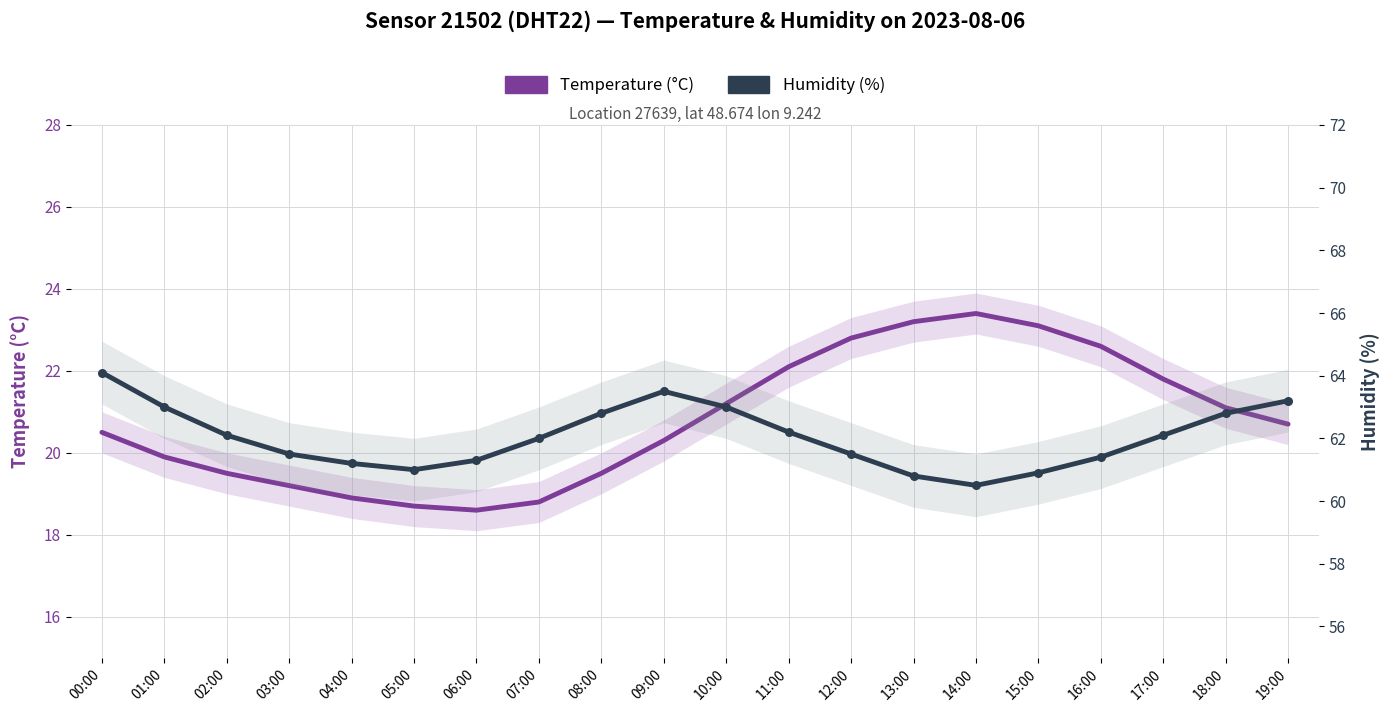

Which series has the largest total across all categories?

Humidity (%)